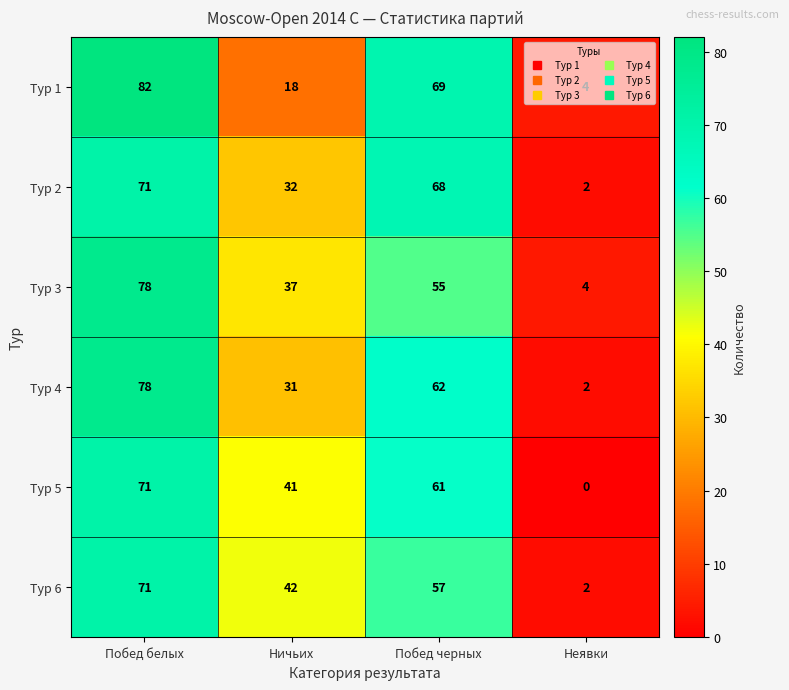

At which label does Тур 5 first exceed 61?

Побед белых